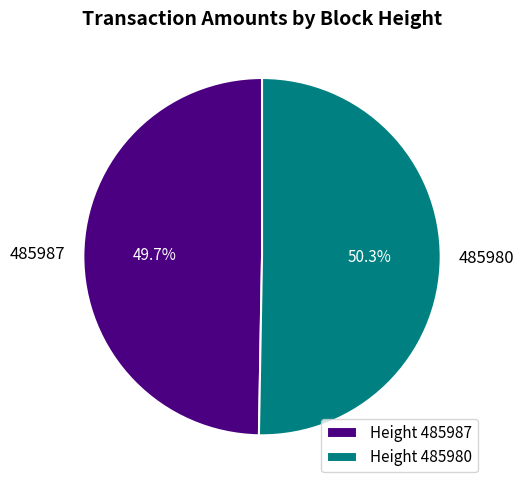

Is there any slice that represents more than half of the pie?

Yes